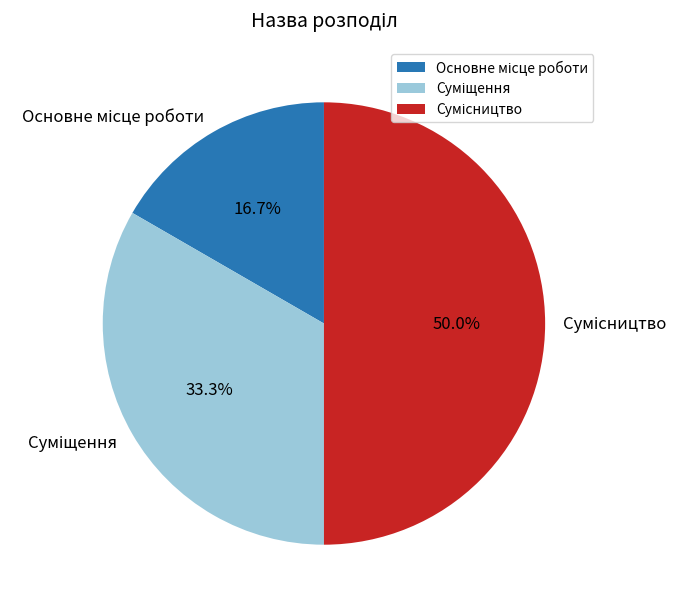

To the nearest percent, what is the combined percentage of Суміщення and Сумісництво?

83%